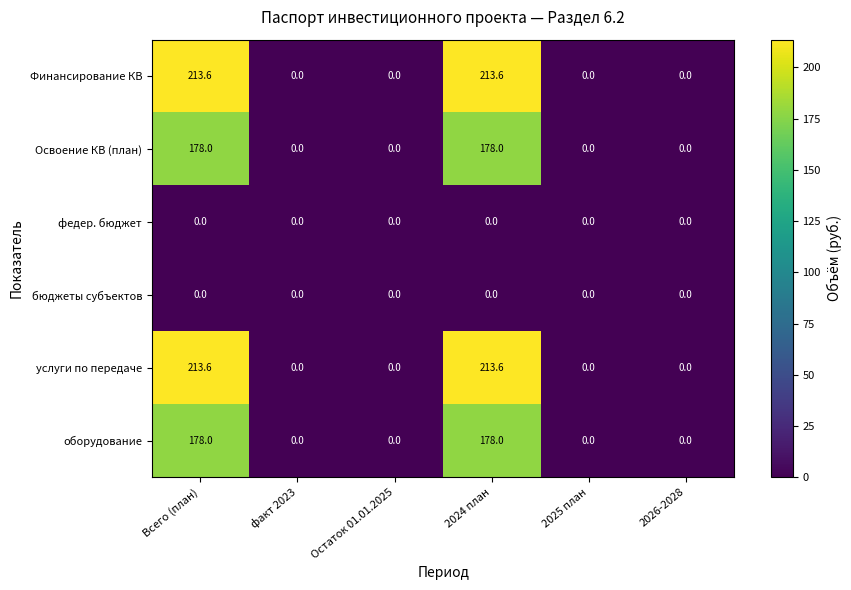

True or false: Освоение КВ (план) has a value of 0.0 at факт 2023.

True